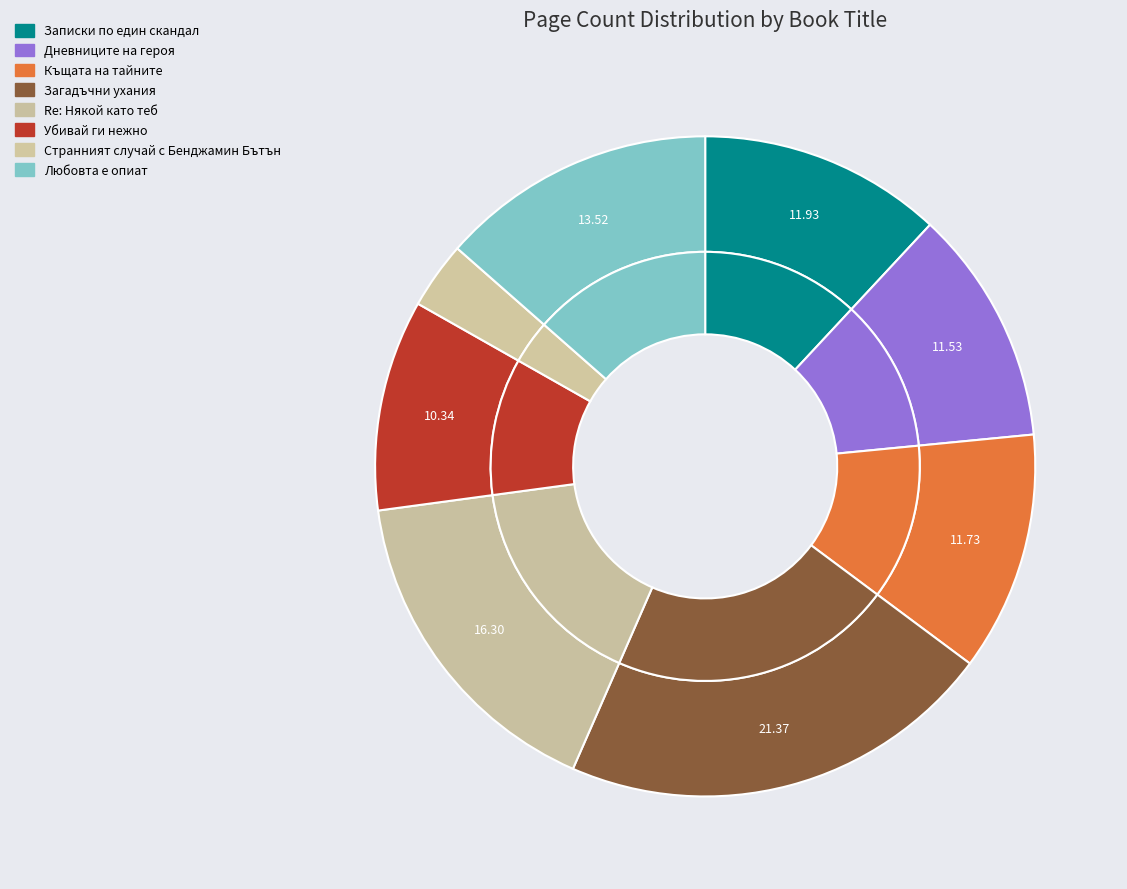

Is there any slice that represents more than half of the pie?

No